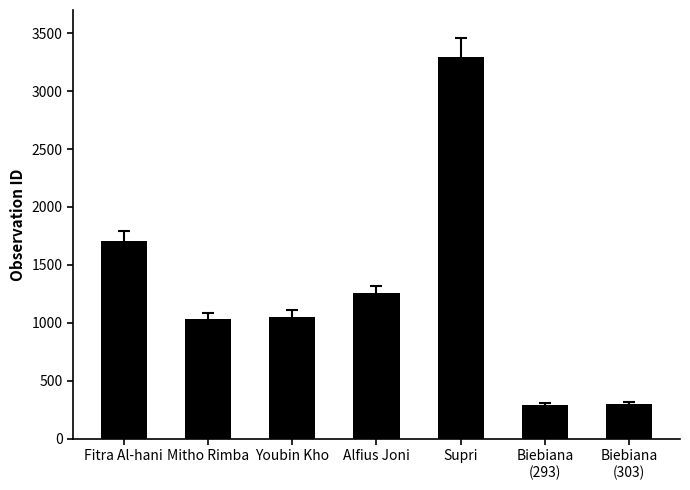

How many series are shown in this chart?

1